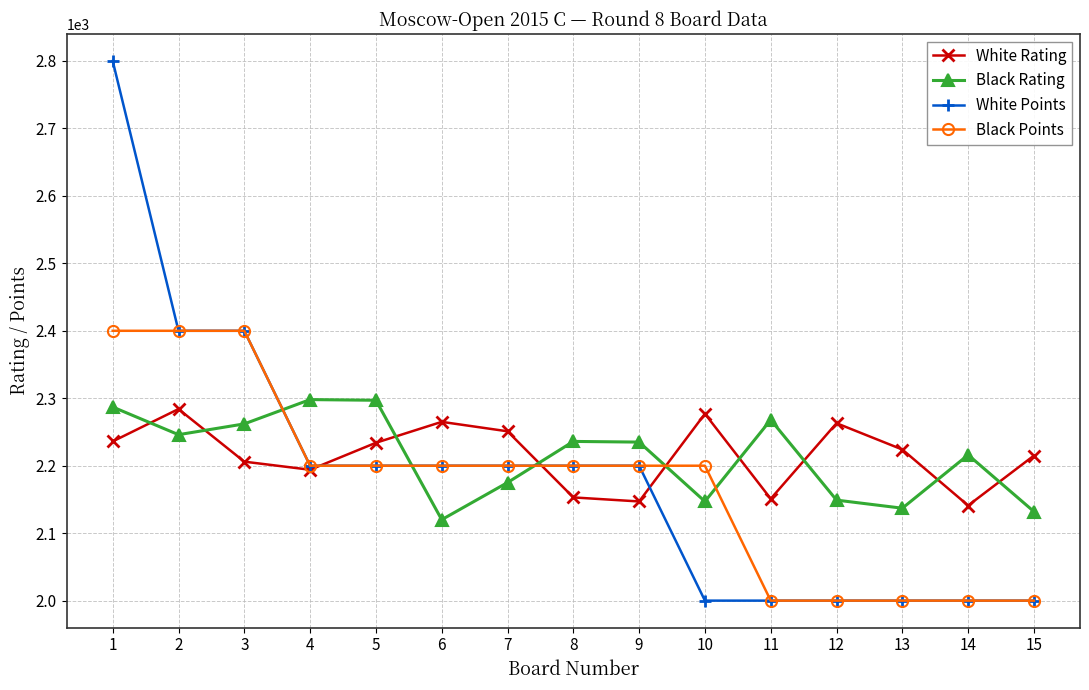

How many lines are shown in the chart?

4